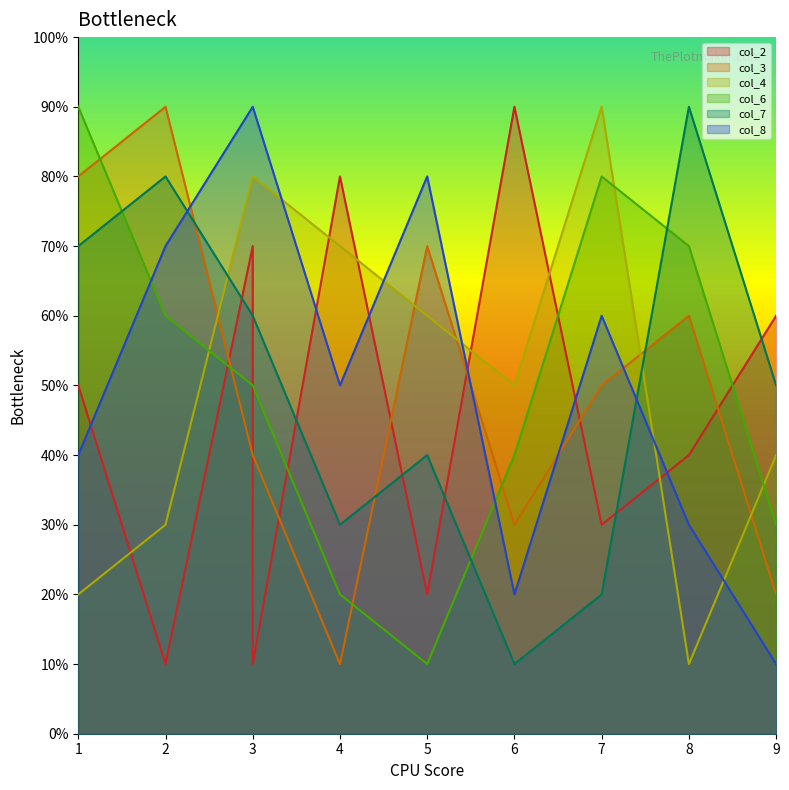

Is it true that col_4 equals 3 at 6?

False